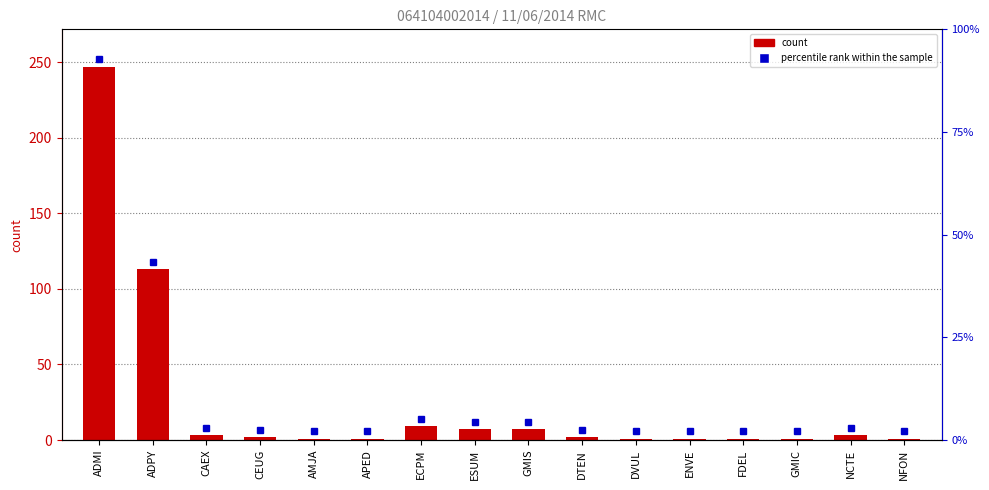

What is the value of the 9th bar from the left?

7